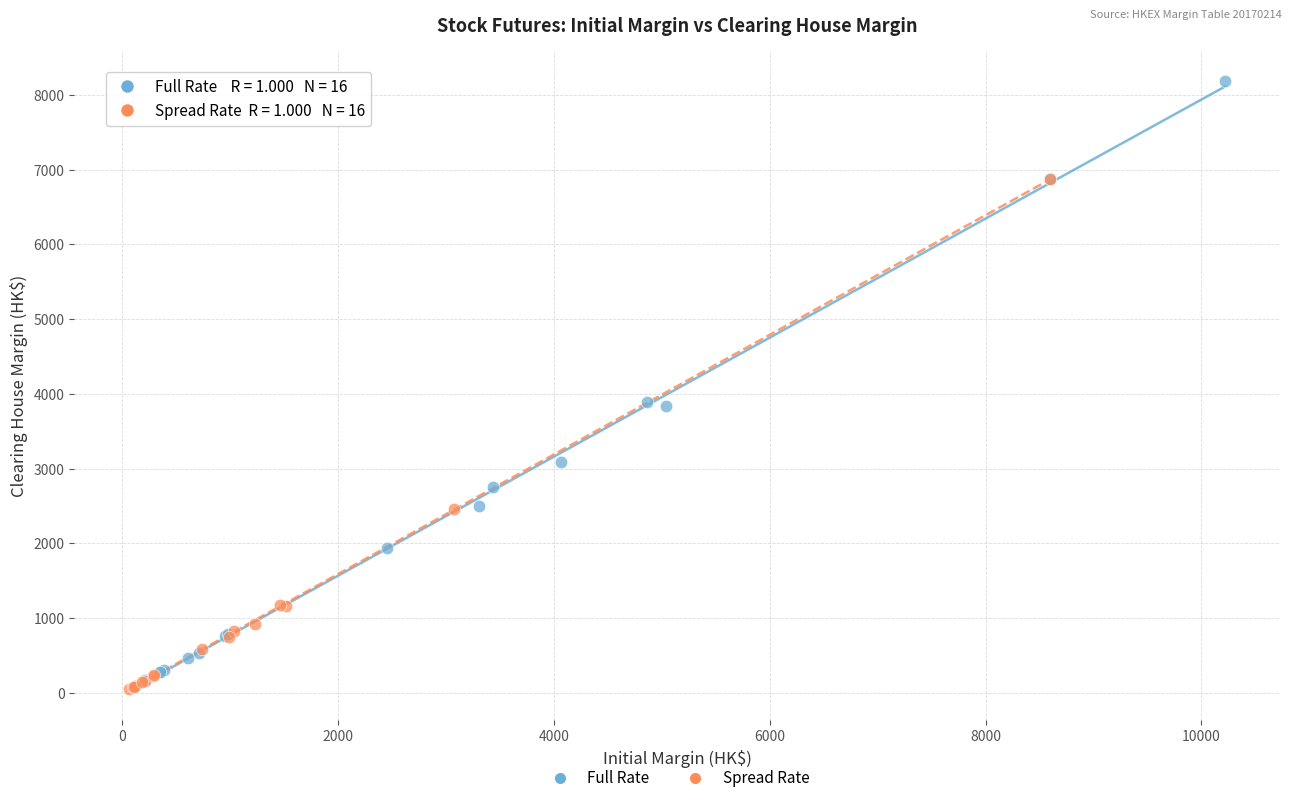

Which series reaches the maximum Y coordinate?

Full Rate